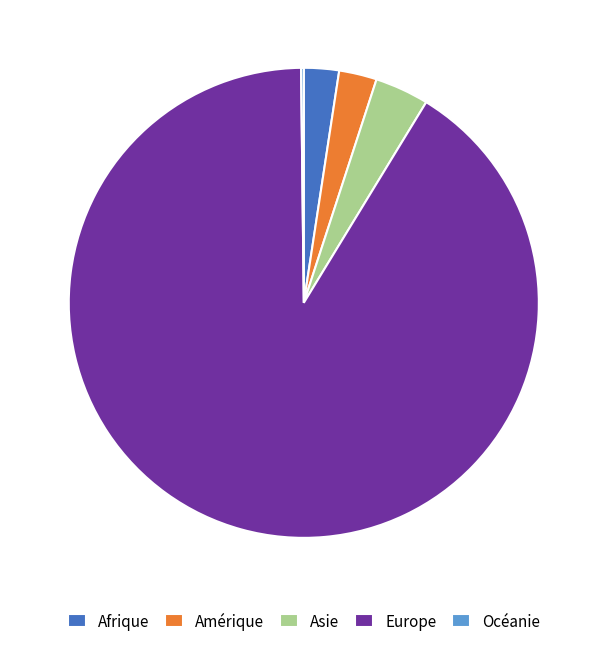

Between Amérique and Europe, which is larger?

Europe